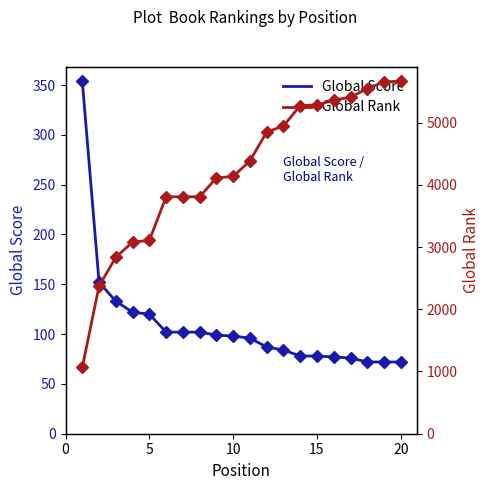

The value of Global Score at 15 is 78. True or false?

True